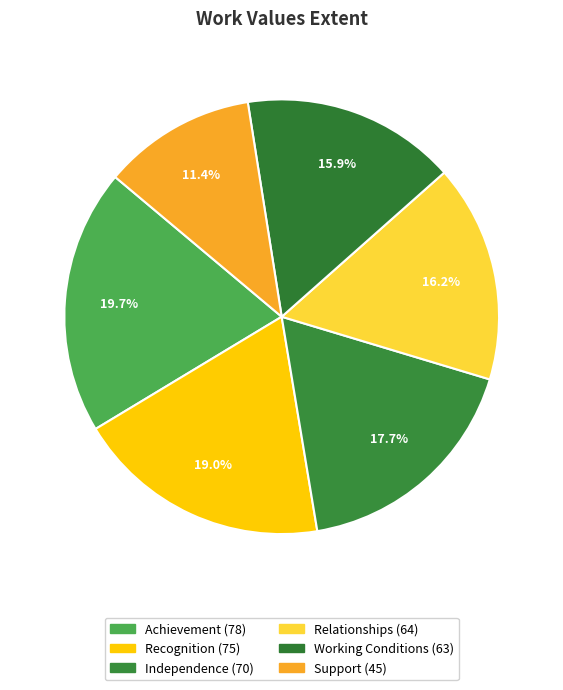

Combined, what portion of the pie is Relationships and Recognition?

35.2%